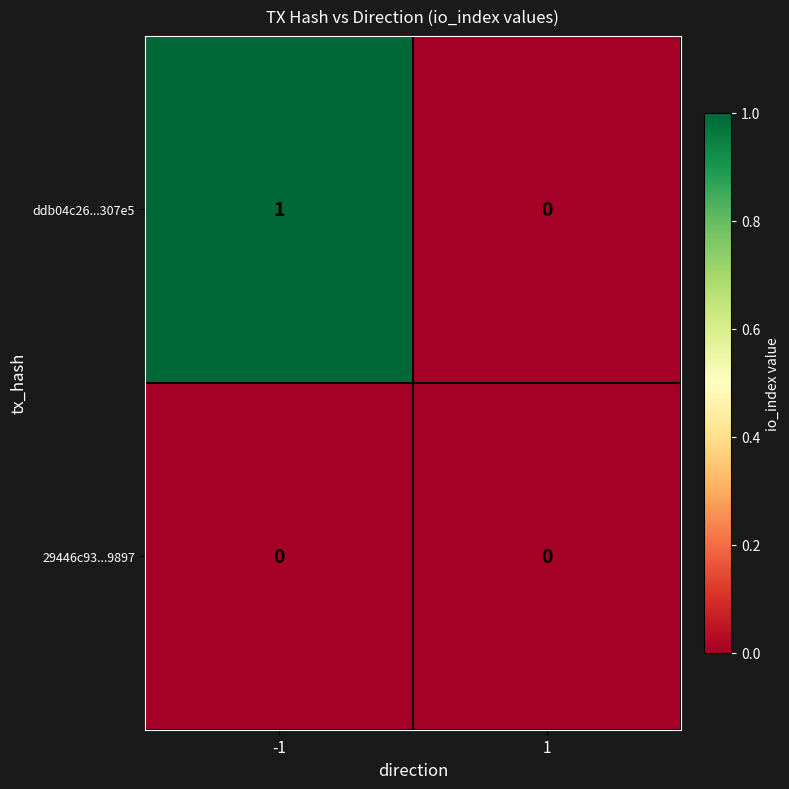

Which series has the widest spread of values?

ddb04c26...307e5